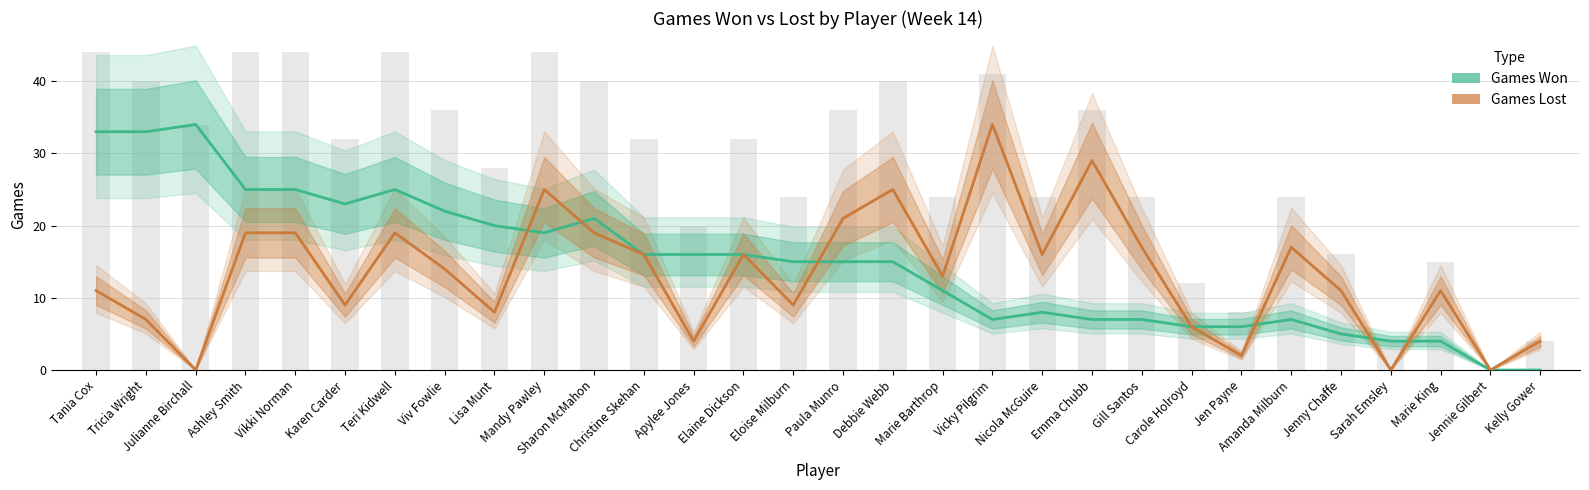

What is the sum of the Games Won values at Nicola McGuire and Sarah Emsley?

12